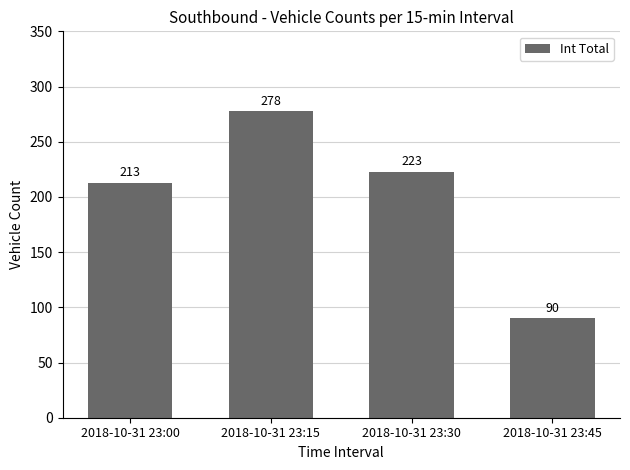

What is the value of the 4th bar from the left?

90